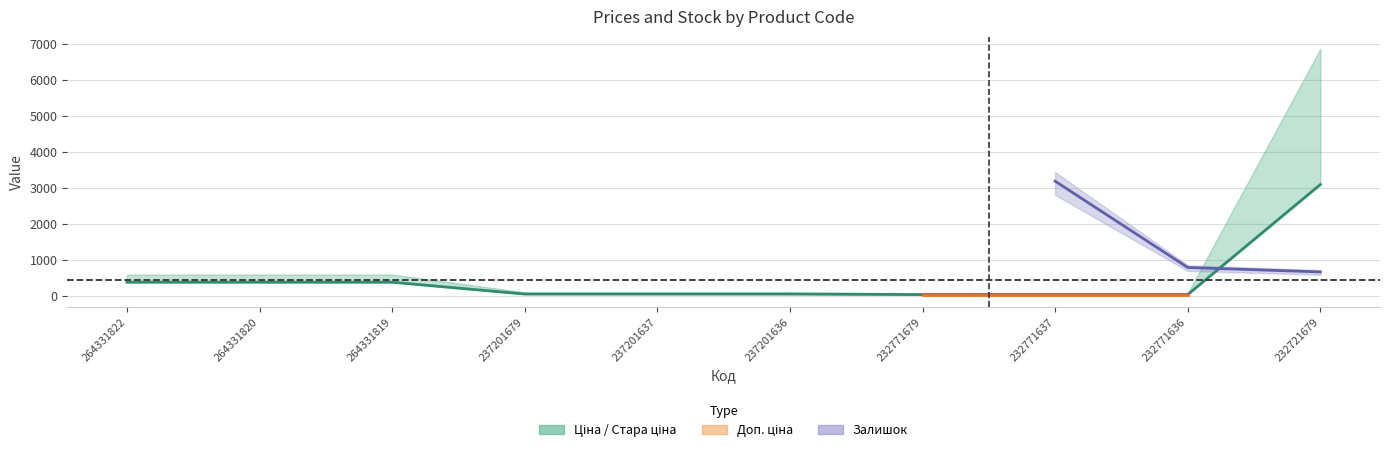

What is the value of the 3rd point from the left?

371.4